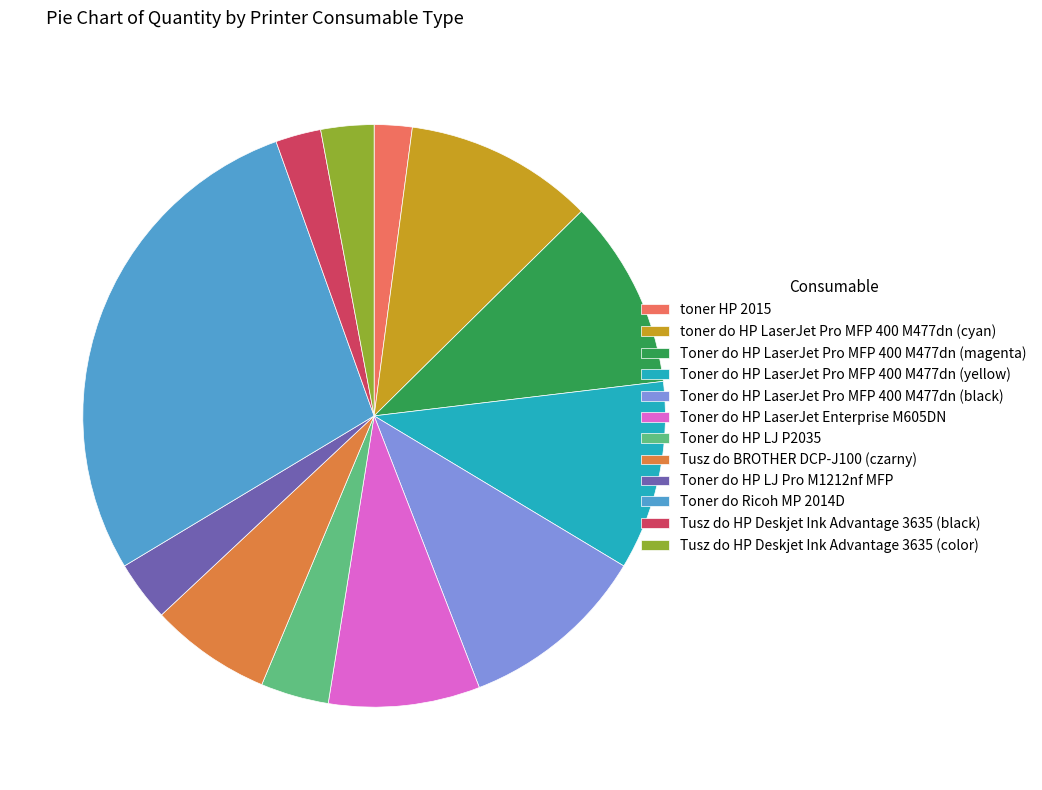

Is Toner do HP LaserJet Pro MFP 400 M477dn (yellow) the majority of the pie?

No